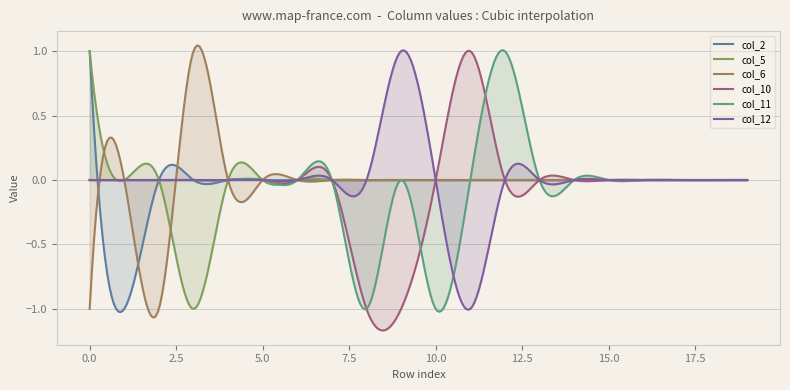

Between 3 and 6, which series saw the biggest shift?

col_5